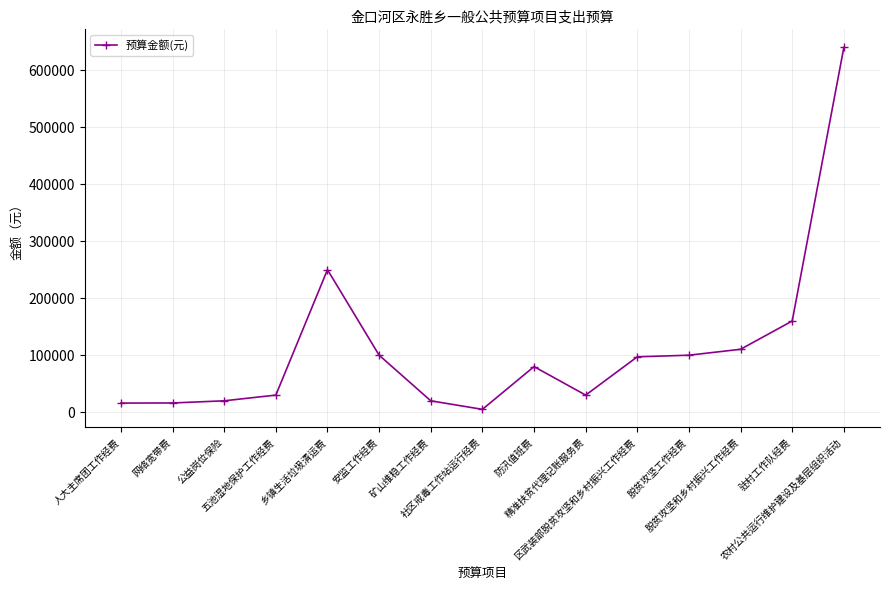

What is the greatest value displayed?

640000